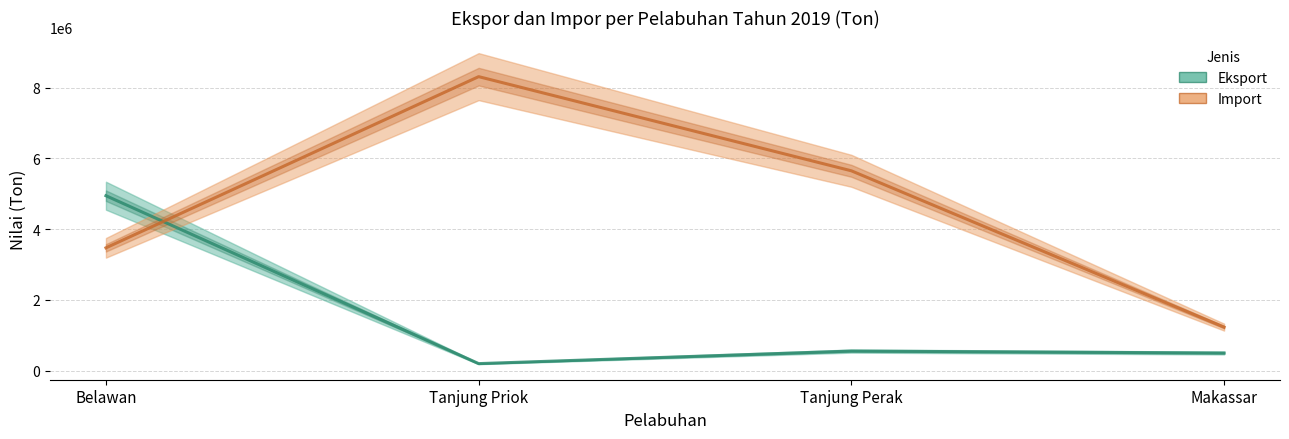

What is the difference between the maximum and minimum values in the Import series?

7084928